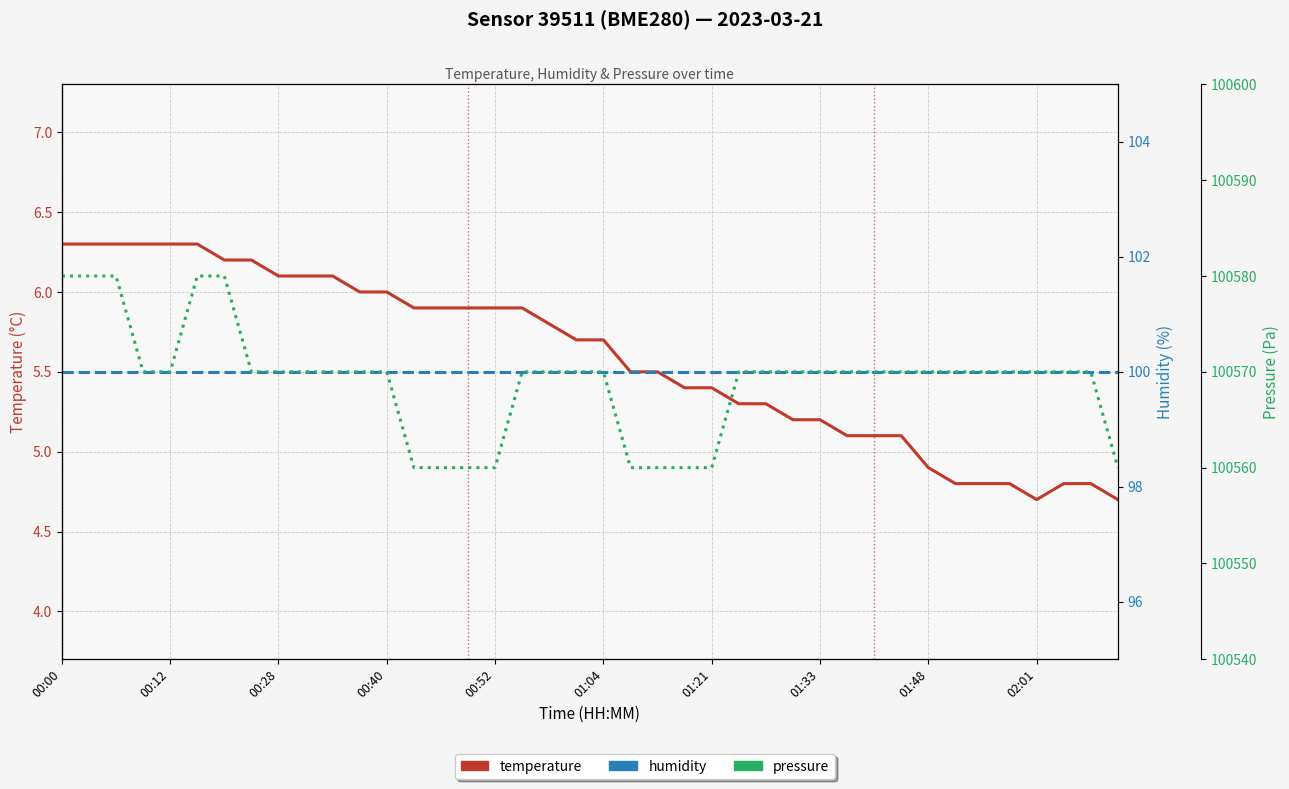

What is the greatest value displayed?

100580.0